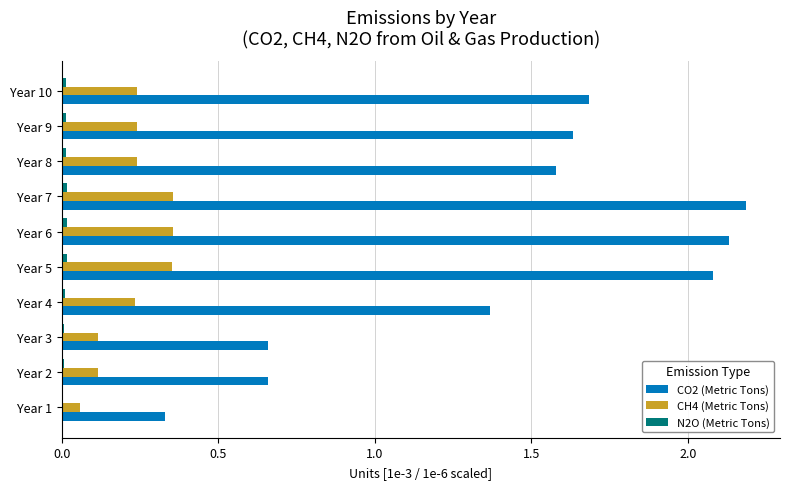

Is the value of CH4 (Metric Tons) at Year 6 greater than the value of CO2 (Metric Tons) at Year 5?

No